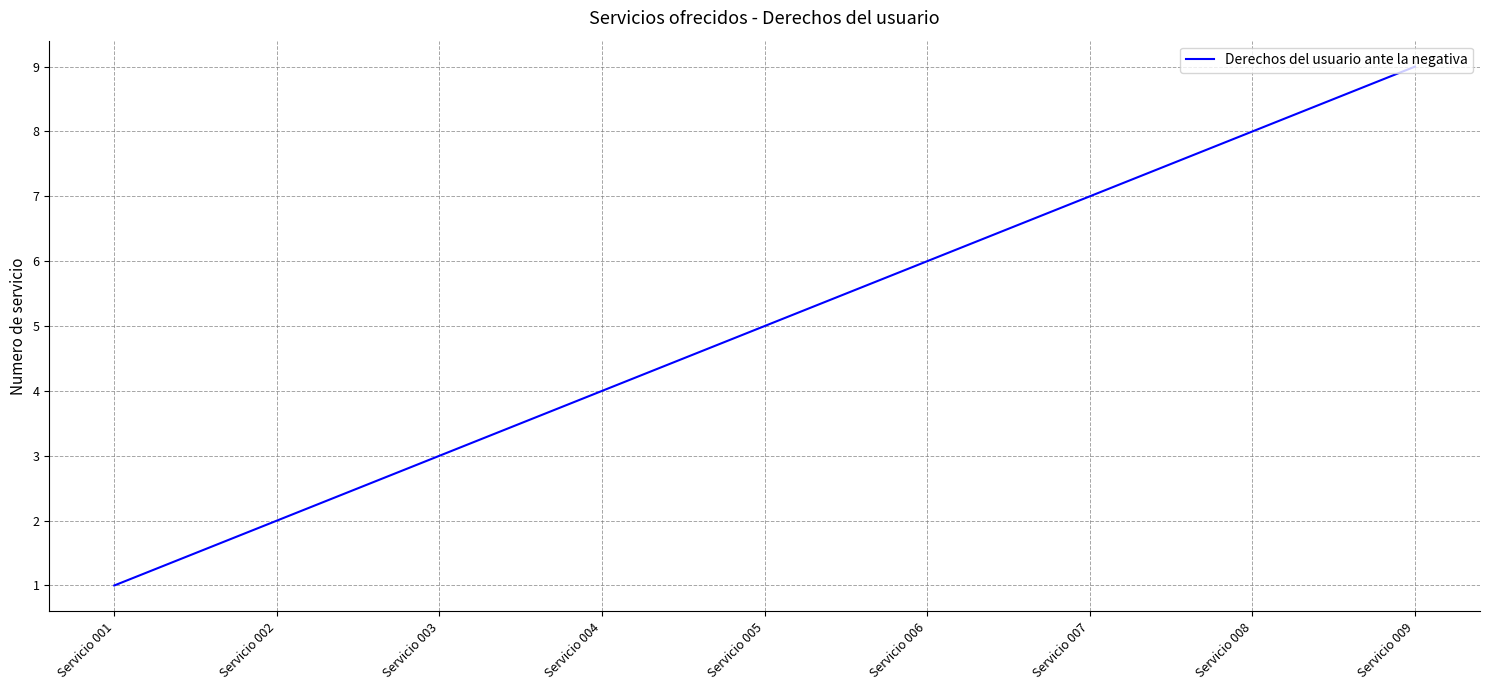

At which label is the value closest to 5?

Servicio 005